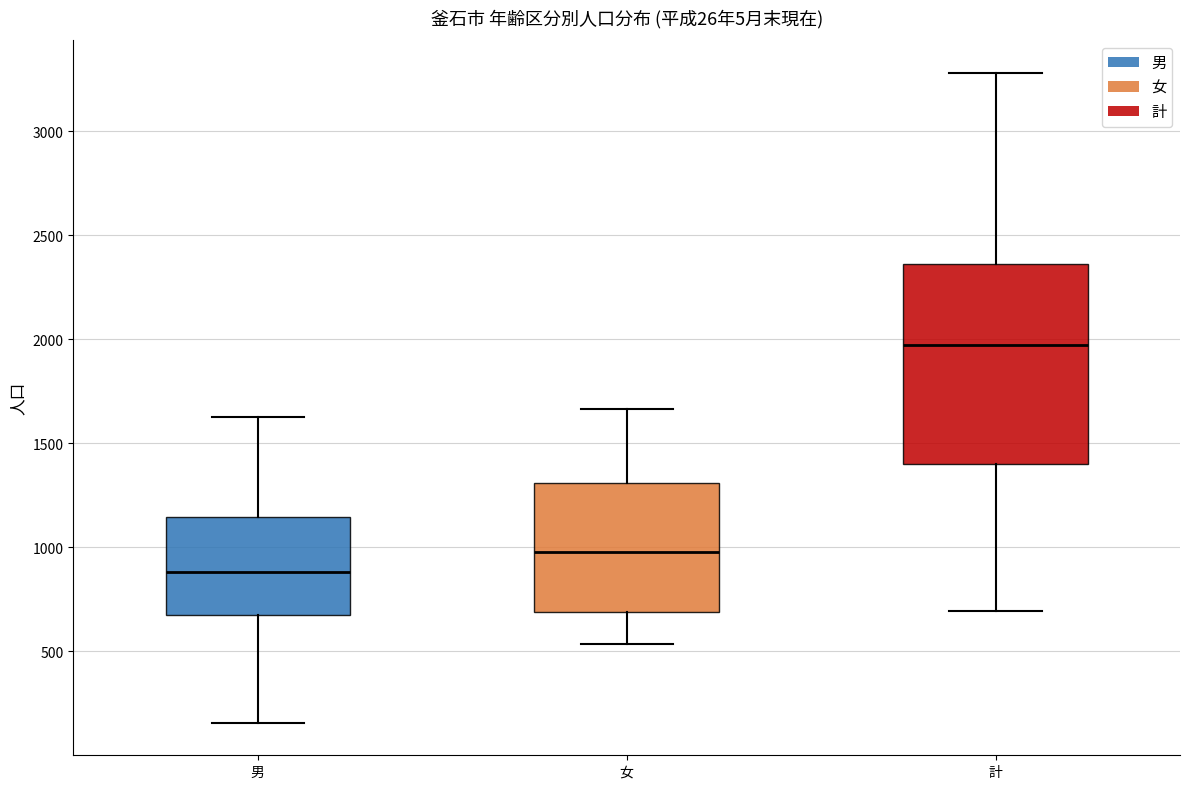

Reading left to right, transcribe this box plot: for each box, give where its median line is, the range the box spans, and where its two whiskers end, as read against the y-axis. The values are not printed on the chart, so give them approximately, as read against the axis.

男: median 900, box 700 to 1150, whiskers 150 to 1650
女: median 1000, box 700 to 1300, whiskers 550 to 1650
計: median 1950, box 1400 to 2350, whiskers 700 to 3300